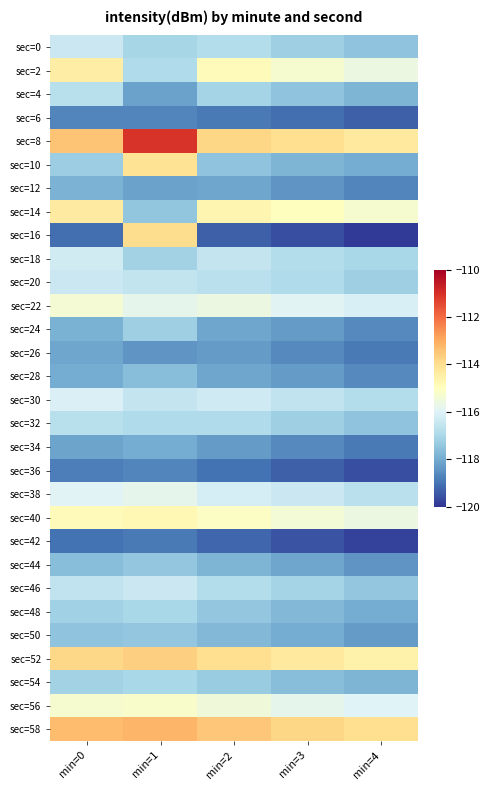

Reading left to right, list all the values displayed in this chart.

sec=0: min=0=-116.4	min=1=-117.1	min=2=-116.8	min=3=-117.2	min=4=-117.5
sec=2: min=0=-114.4	min=1=-116.9	min=2=-114.9	min=3=-115.3	min=4=-115.6
sec=4: min=0=-116.7	min=1=-118.2	min=2=-117.1	min=3=-117.5	min=4=-117.8
sec=6: min=0=-118.7	min=1=-118.7	min=2=-118.9	min=3=-119.1	min=4=-119.3
sec=8: min=0=-113.5	min=1=-111.1	min=2=-113.8	min=3=-114.0	min=4=-114.3
sec=10: min=0=-117.3	min=1=-114.1	min=2=-117.5	min=3=-117.8	min=4=-118.0
sec=12: min=0=-117.8	min=1=-118.2	min=2=-118.1	min=3=-118.4	min=4=-118.7
sec=14: min=0=-114.3	min=1=-117.4	min=2=-114.7	min=3=-115.0	min=4=-115.3
sec=16: min=0=-119.1	min=1=-114.0	min=2=-119.3	min=3=-119.6	min=4=-119.9
sec=18: min=0=-116.3	min=1=-117.1	min=2=-116.5	min=3=-116.8	min=4=-117.0
sec=20: min=0=-116.4	min=1=-116.5	min=2=-116.7	min=3=-116.9	min=4=-117.2
sec=22: min=0=-115.4	min=1=-115.8	min=2=-115.6	min=3=-115.9	min=4=-116.1
sec=24: min=0=-117.9	min=1=-117.2	min=2=-118.1	min=3=-118.3	min=4=-118.6
sec=26: min=0=-118.1	min=1=-118.4	min=2=-118.3	min=3=-118.6	min=4=-118.9
sec=28: min=0=-118.0	min=1=-117.6	min=2=-118.1	min=3=-118.3	min=4=-118.6
sec=30: min=0=-116.1	min=1=-116.5	min=2=-116.3	min=3=-116.6	min=4=-116.8
sec=32: min=0=-116.7	min=1=-116.9	min=2=-116.9	min=3=-117.2	min=4=-117.5
sec=34: min=0=-118.1	min=1=-118.0	min=2=-118.3	min=3=-118.6	min=4=-118.9
sec=36: min=0=-118.8	min=1=-118.7	min=2=-119.0	min=3=-119.3	min=4=-119.6
sec=38: min=0=-116.0	min=1=-115.8	min=2=-116.2	min=3=-116.4	min=4=-116.7
sec=40: min=0=-114.9	min=1=-114.8	min=2=-115.1	min=3=-115.4	min=4=-115.6
sec=42: min=0=-119.0	min=1=-118.9	min=2=-119.2	min=3=-119.5	min=4=-119.8
sec=44: min=0=-117.6	min=1=-117.4	min=2=-117.8	min=3=-118.1	min=4=-118.4
sec=46: min=0=-116.6	min=1=-116.4	min=2=-116.8	min=3=-117.1	min=4=-117.4
sec=48: min=0=-117.2	min=1=-117.0	min=2=-117.4	min=3=-117.7	min=4=-118.0
sec=50: min=0=-117.5	min=1=-117.4	min=2=-117.7	min=3=-118.0	min=4=-118.3
sec=52: min=0=-113.9	min=1=-113.7	min=2=-114.0	min=3=-114.3	min=4=-114.6
sec=54: min=0=-117.1	min=1=-117.0	min=2=-117.3	min=3=-117.6	min=4=-117.8
sec=56: min=0=-115.3	min=1=-115.2	min=2=-115.5	min=3=-115.8	min=4=-116.0
sec=58: min=0=-113.3	min=1=-113.2	min=2=-113.5	min=3=-113.8	min=4=-114.0